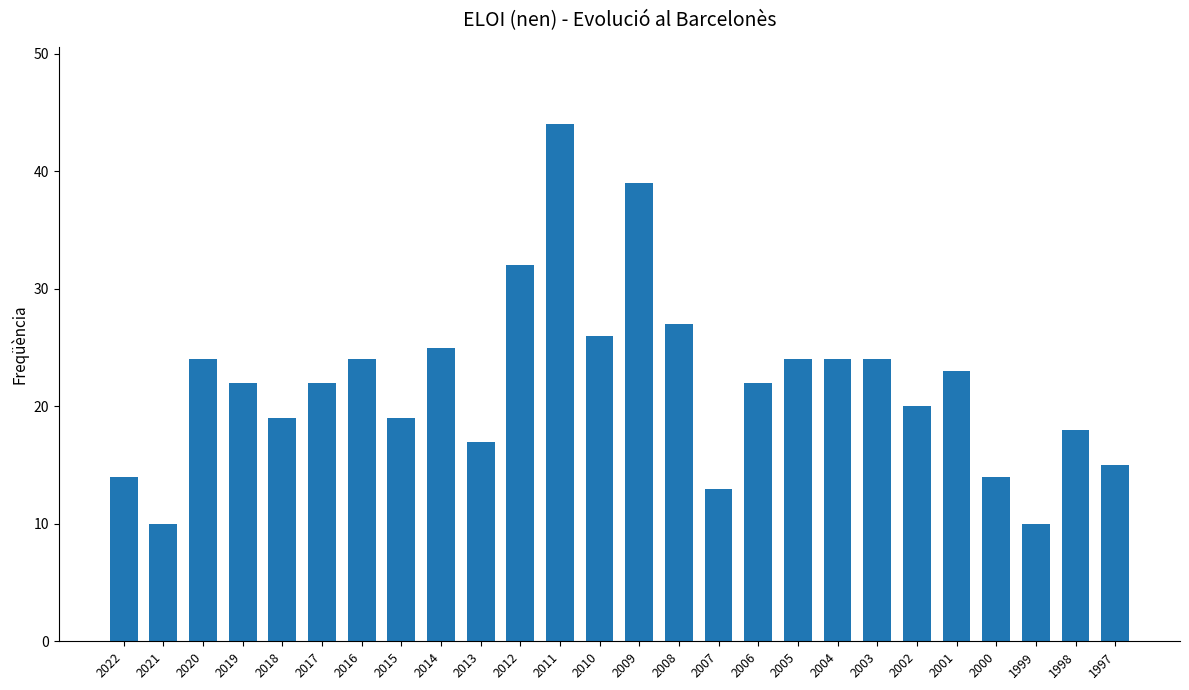

Where is the data nearest to the value 27?

2008